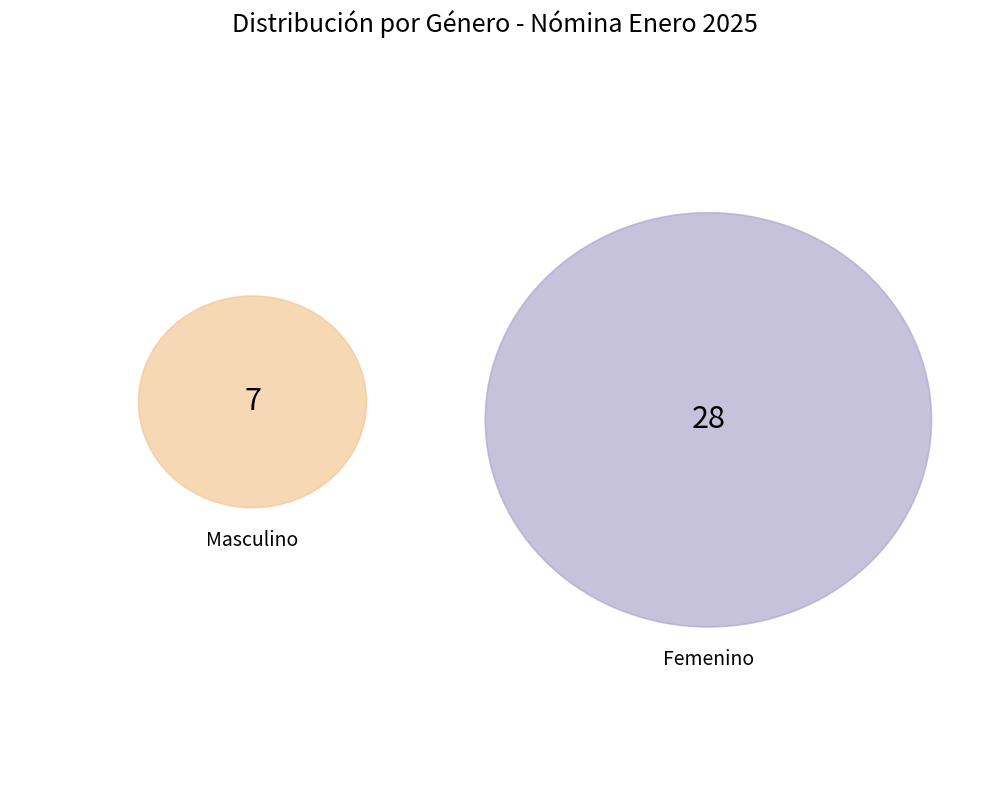

To the nearest percent, what is the average slice percentage?

50%